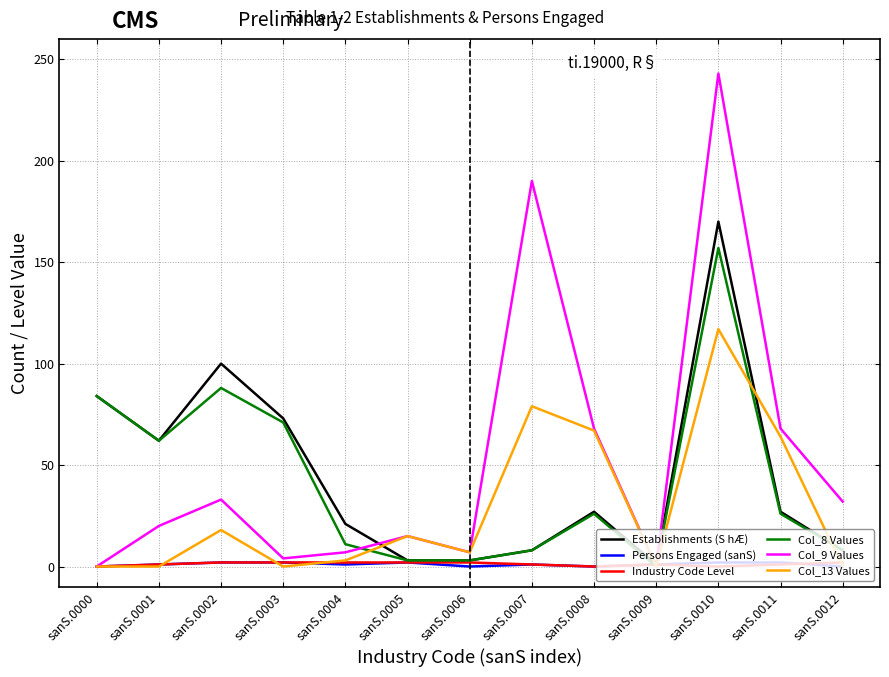

At which category is the sum across all series the highest?

sanS.0010